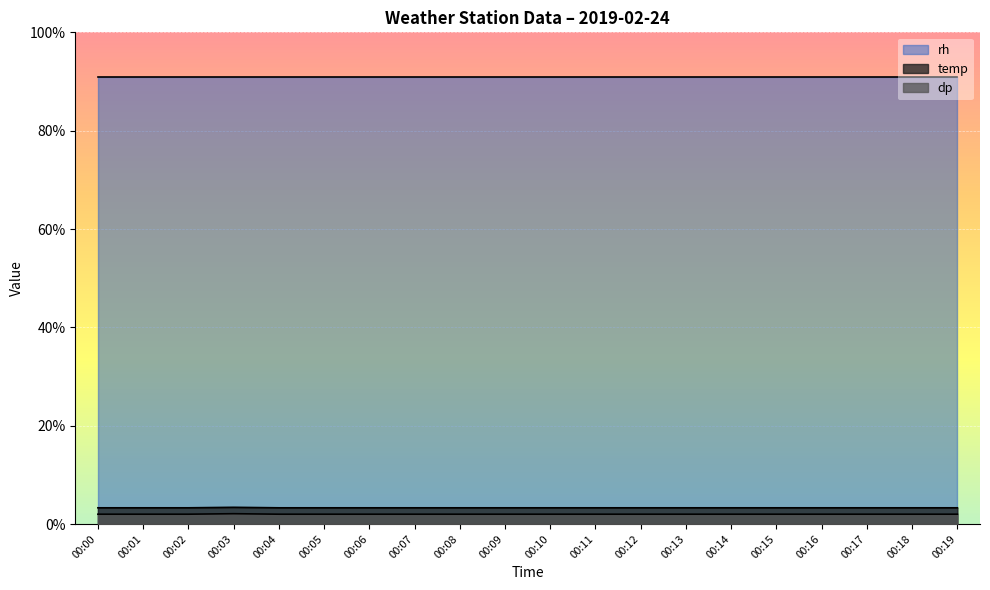

What is the difference between the highest and lowest values at 00:09?

89.0